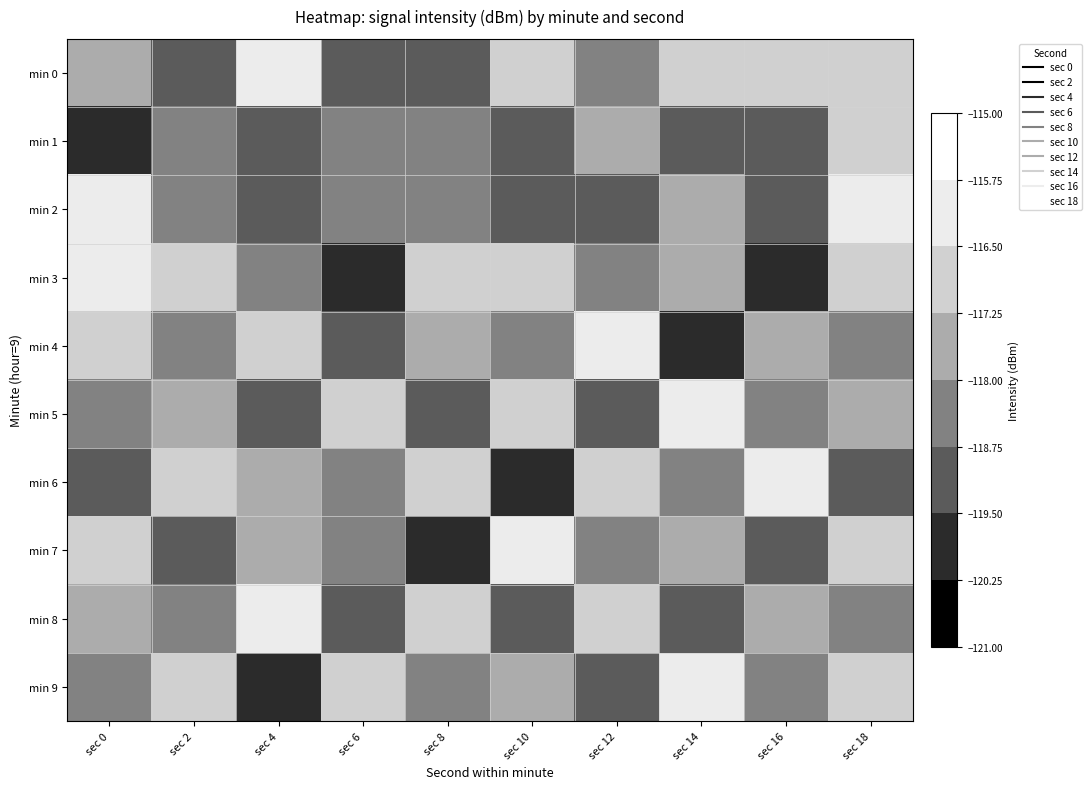

At how many categories does at least one series exceed -118?

10